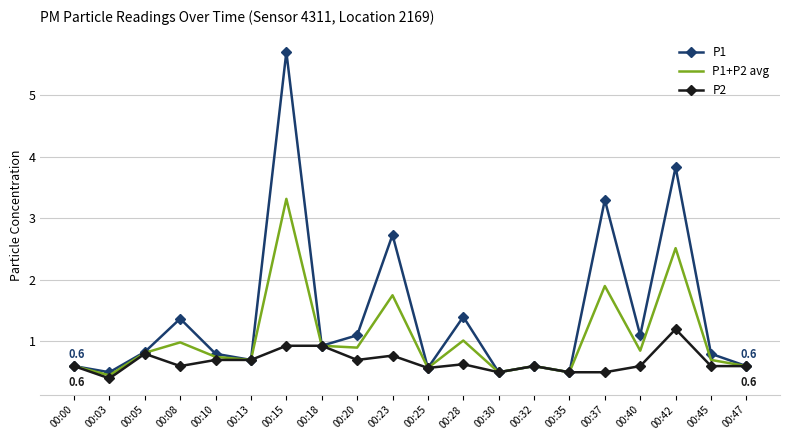

Count the number of categories in the chart.

20